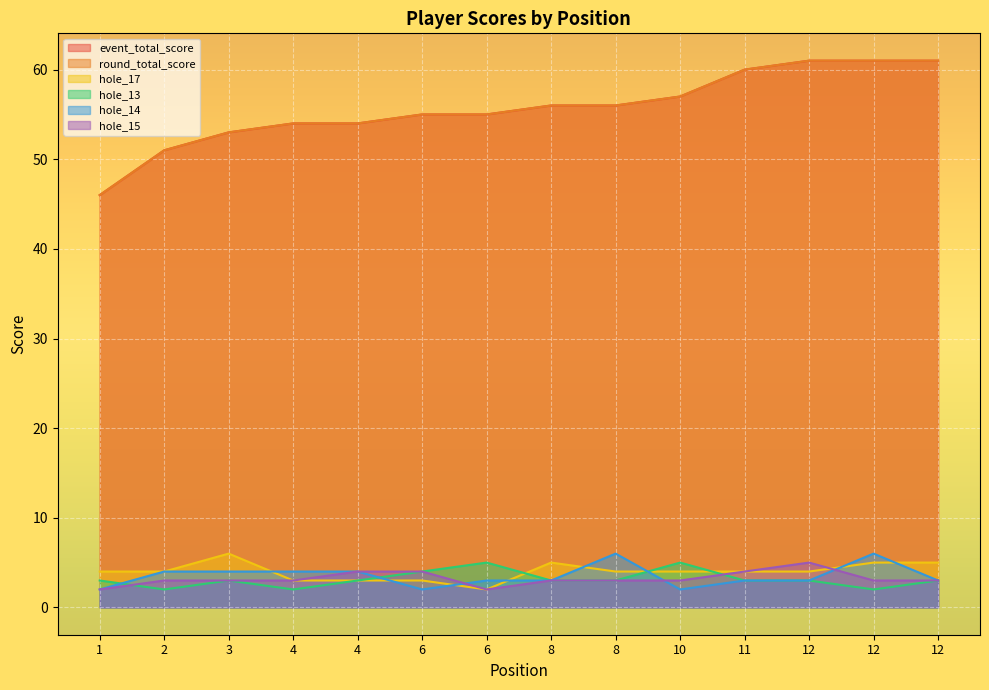

True or false: event_total_score and round_total_score intersect in this chart.

False